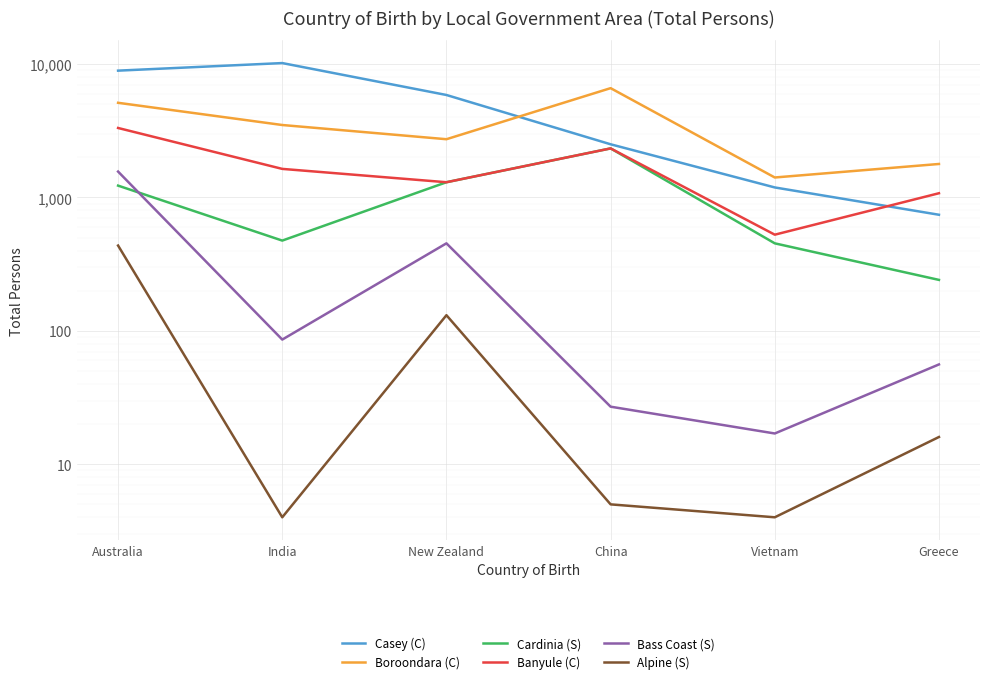

Is the value of Cardinia (S) at New Zealand greater than the value of Alpine (S) at China?

Yes